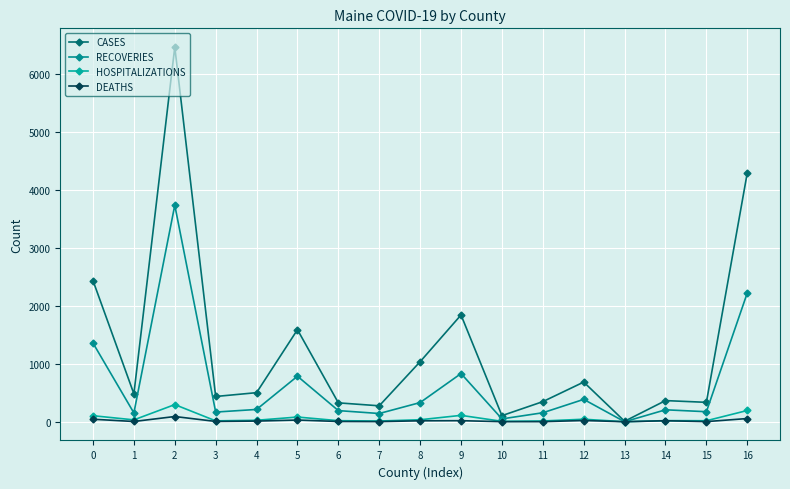

How many lines are shown in the chart?

4